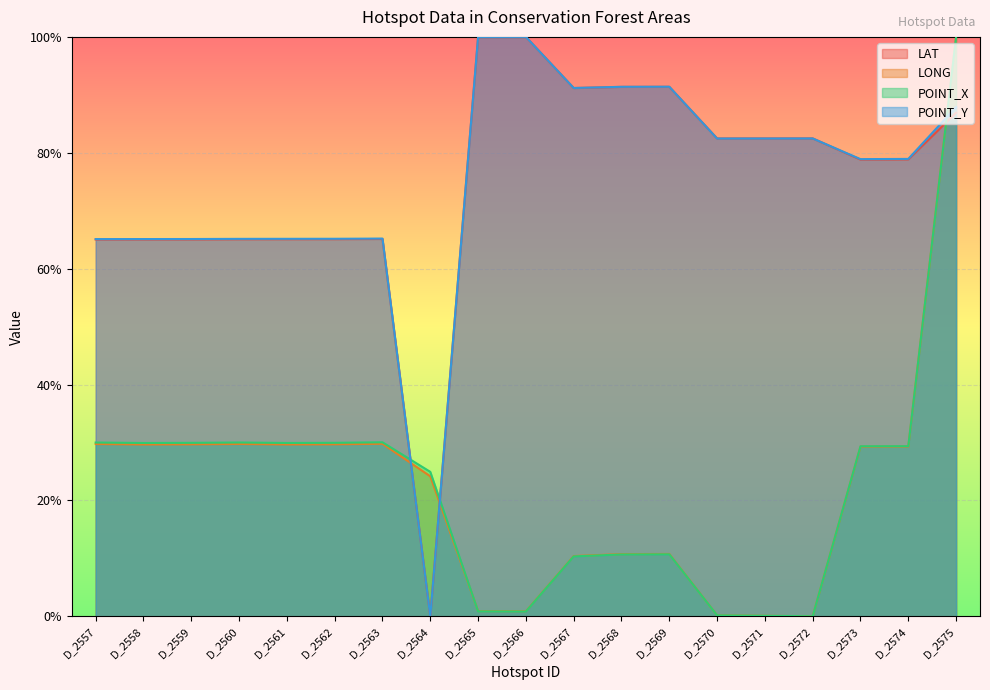

The LAT series shows 36.9 at D_2568. True or false?

False